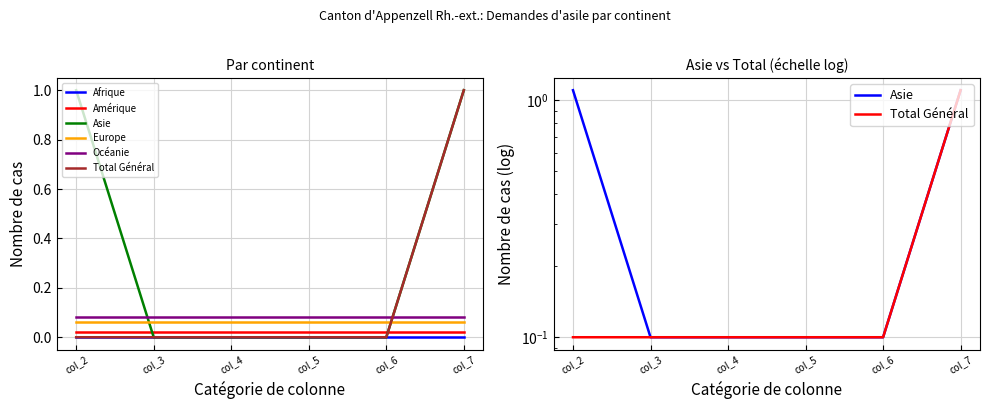

At how many categories does at least one series exceed 0?

6